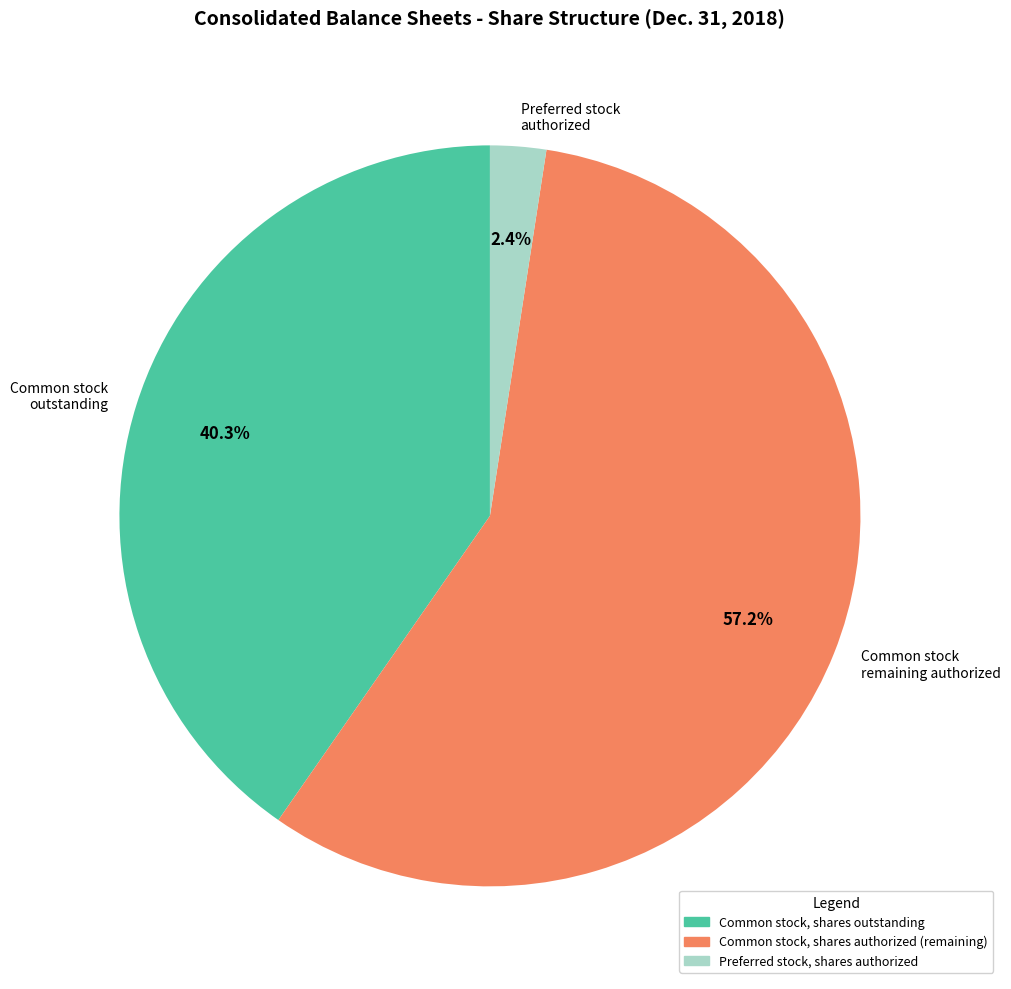

Between Preferred stock authorized and Common stock remaining authorized, which is larger?

Common stock remaining authorized